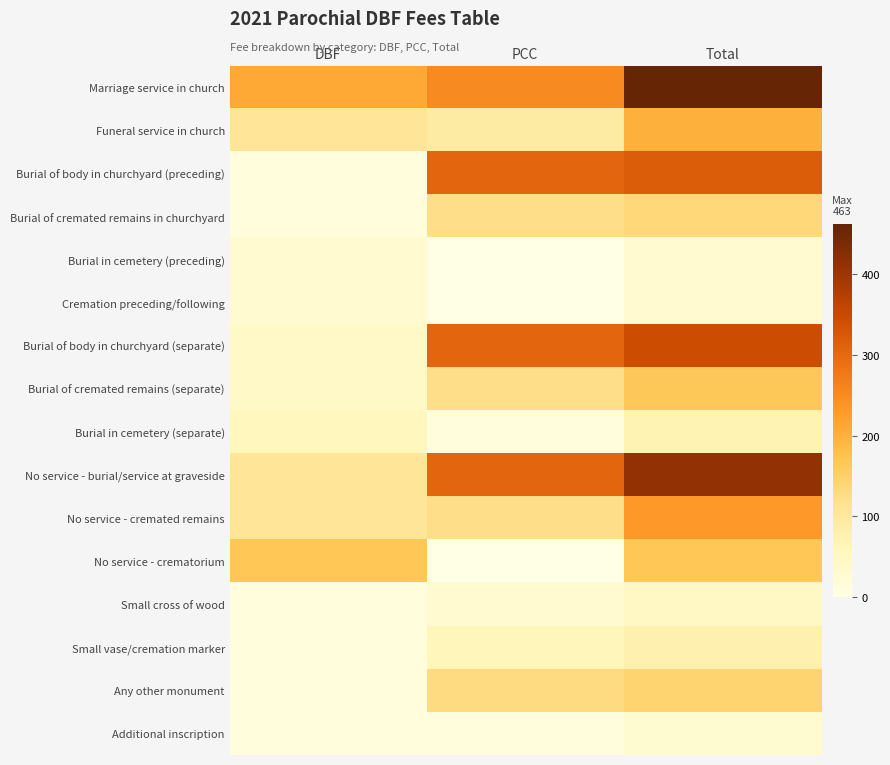

At which category is the sum across all series the highest?

Total